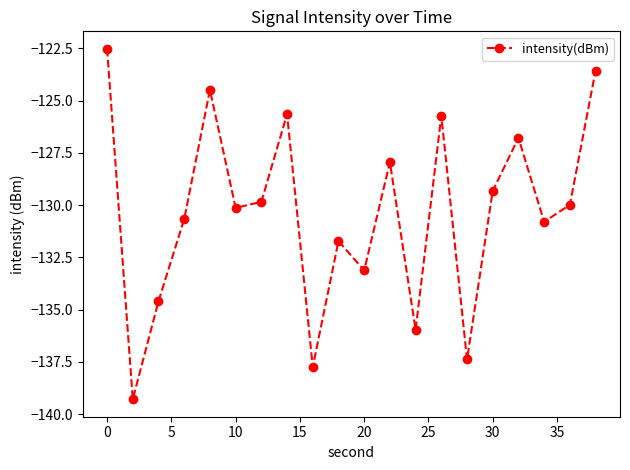

What is the sum of all values?

-2607.2